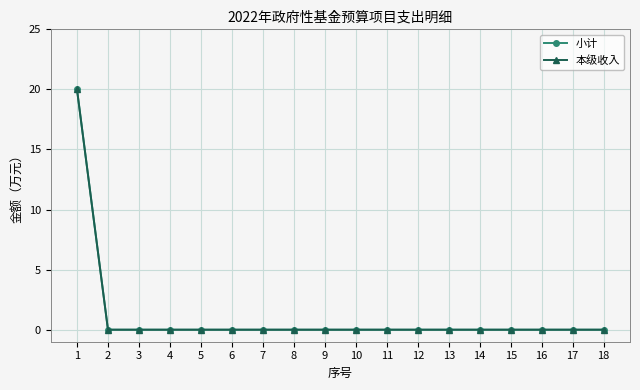

Between 7 and 9, which series saw the biggest shift?

小计